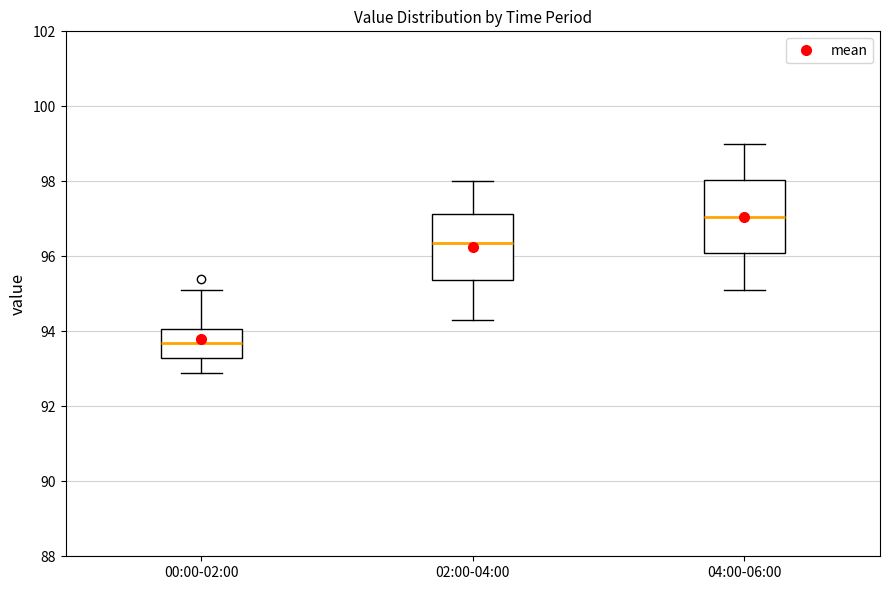

Which box has the lowest median line?

00:00-02:00